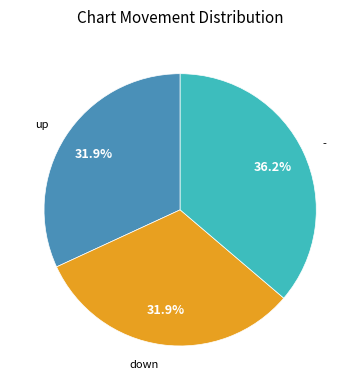

What percentage is NOT represented by up?

68.1%